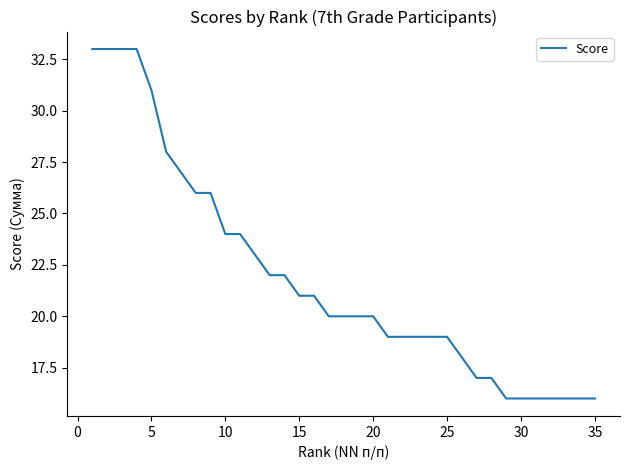

What is the difference between the maximum and minimum values?

17